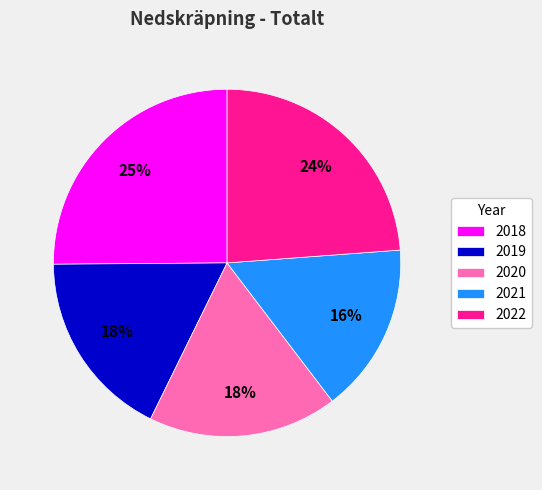

Is 2018 the majority of the pie?

No